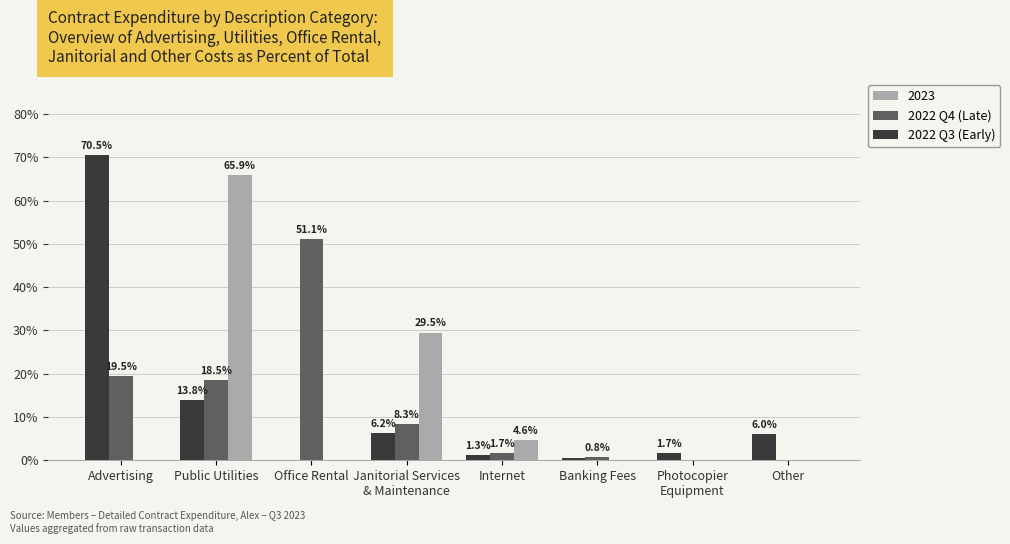

True or false: 2023 has a value of 0.0 at Banking Fees.

True